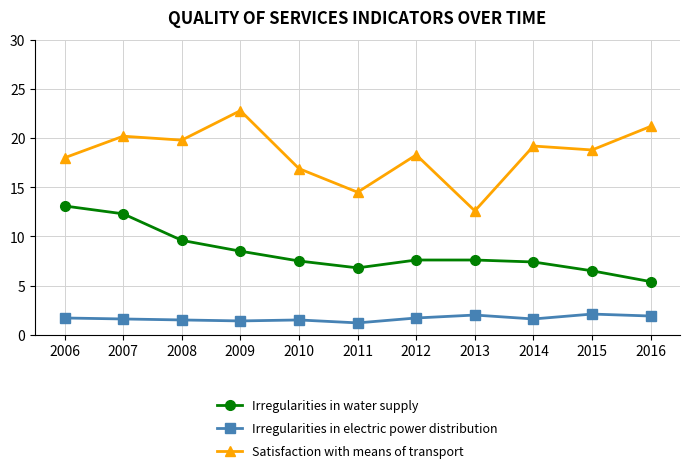

In Satisfaction with means of transport, how many points are lower than both neighbors (excluding endpoints)?

4